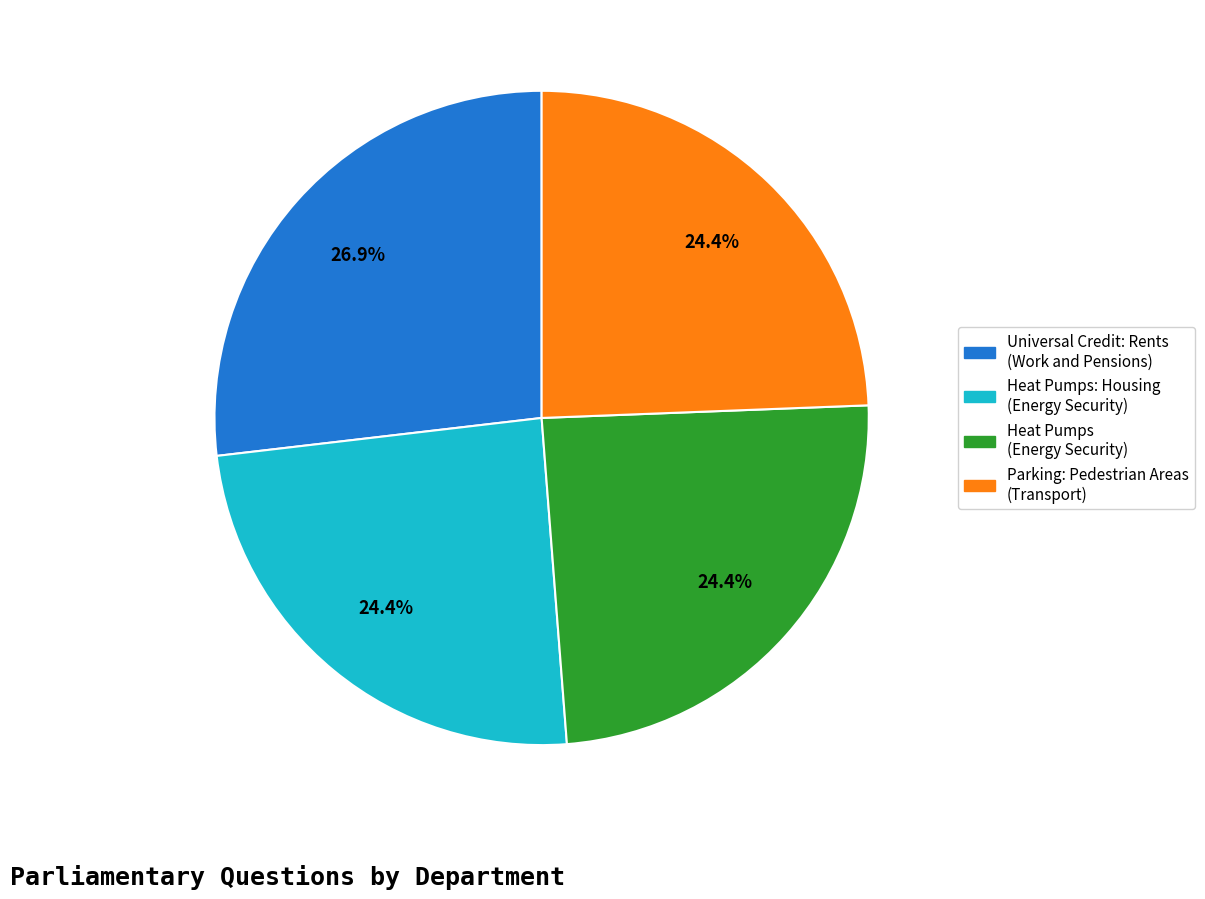

What is the ratio of the value at Universal Credit: Rents (Work and Pensions) to the value at Heat Pumps: Housing (Energy Security)?

1.1